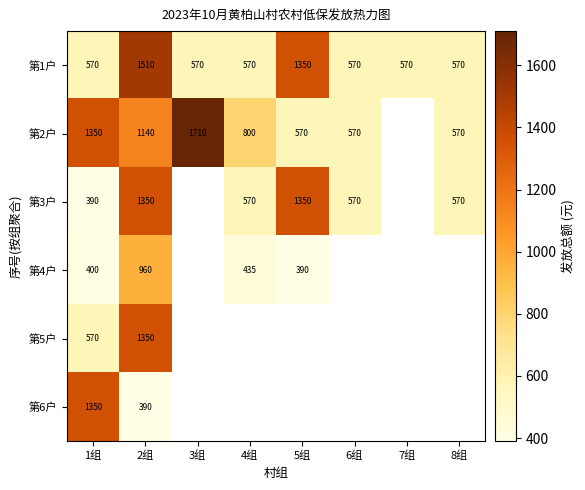

What is the sum of all 第1户 values?

6280